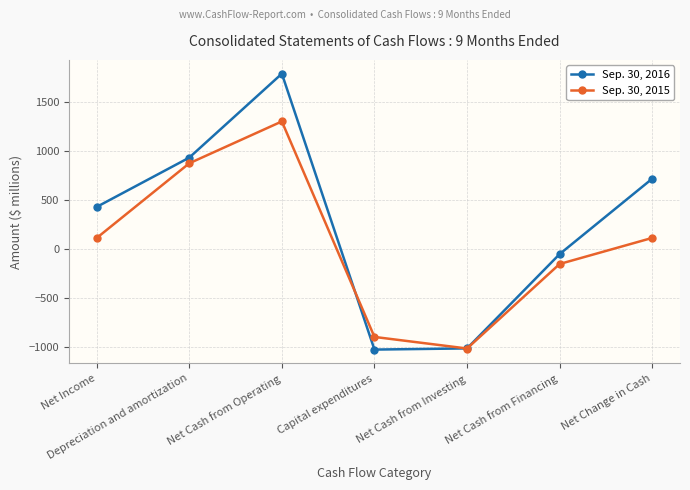

Is the value of Sep. 30, 2016 at Net Cash from Investing greater than the value of Sep. 30, 2015 at Net Cash from Operating?

No